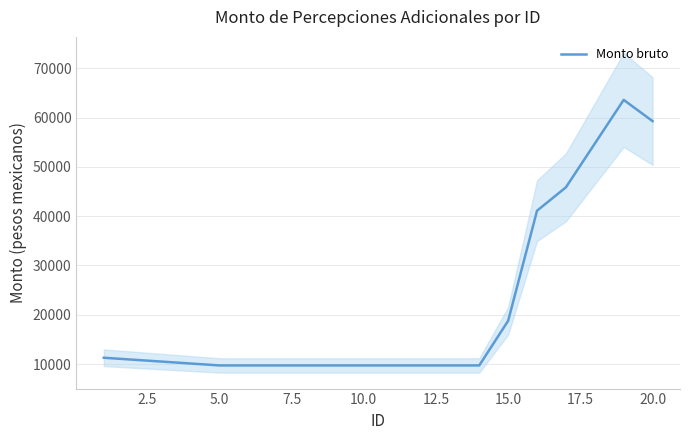

What is the maximum value for Monto bruto?

63612.6